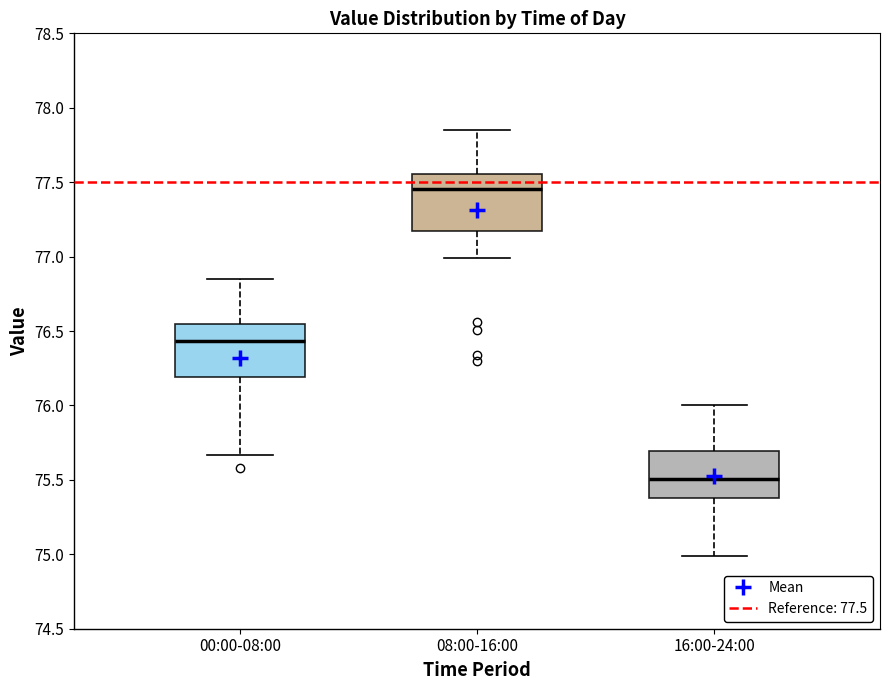

Reading left to right, read every box against the y-axis: the position of its median line, the range the box covers, and the ends of its whiskers. The values are not printed on the chart, so give them approximately, as read against the axis.

00:00-08:00: median 76.45, box 76.20 to 76.55, whiskers 75.65 to 76.85
08:00-16:00: median 77.45, box 77.20 to 77.55, whiskers 77.00 to 77.85
16:00-24:00: median 75.50, box 75.40 to 75.70, whiskers 75.00 to 76.00